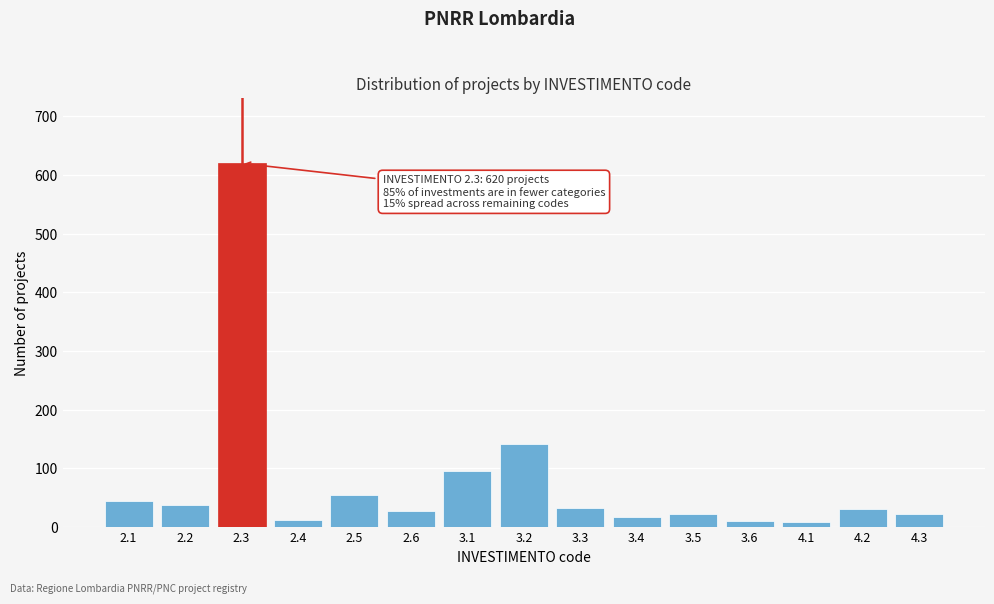

What is the difference between the maximum and minimum values?

612